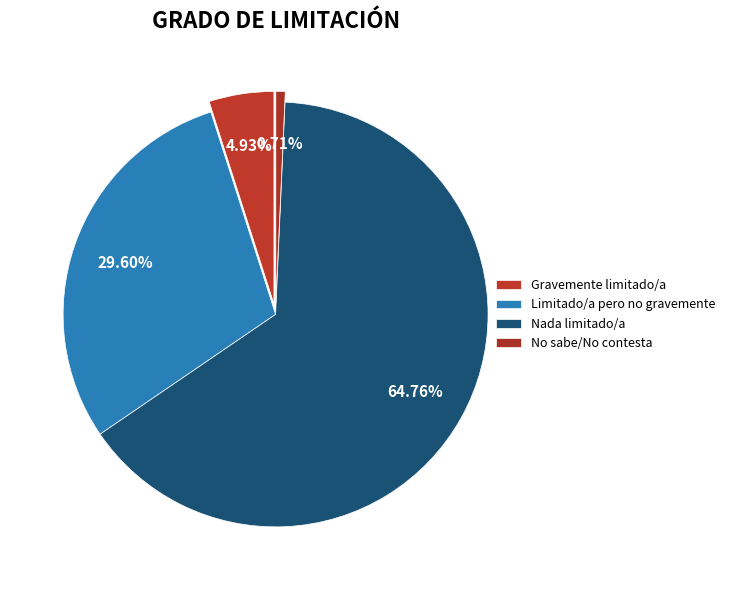

Which category has the biggest portion of the pie?

Nada limitado/a